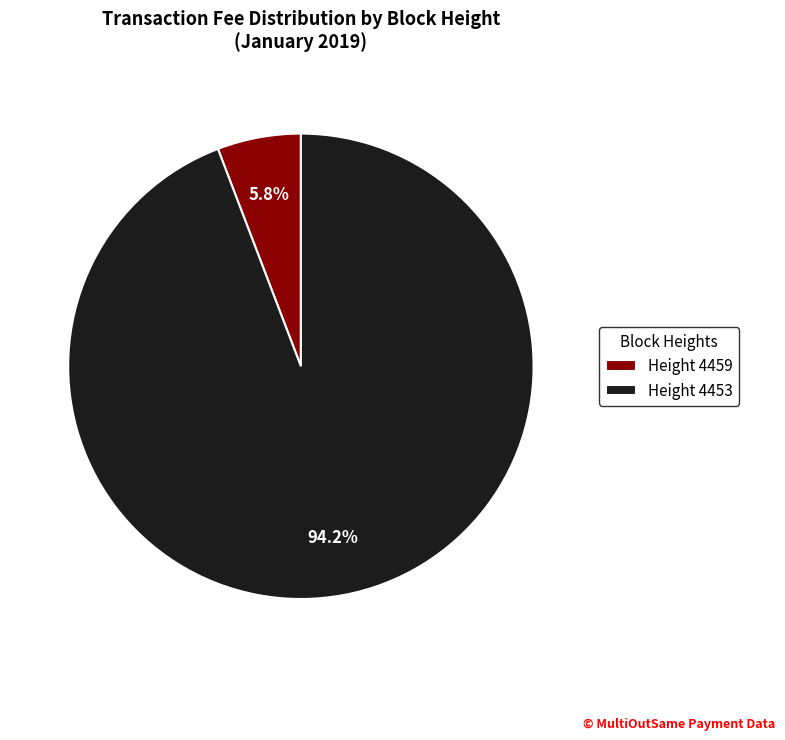

Count the number of slices in the pie.

2